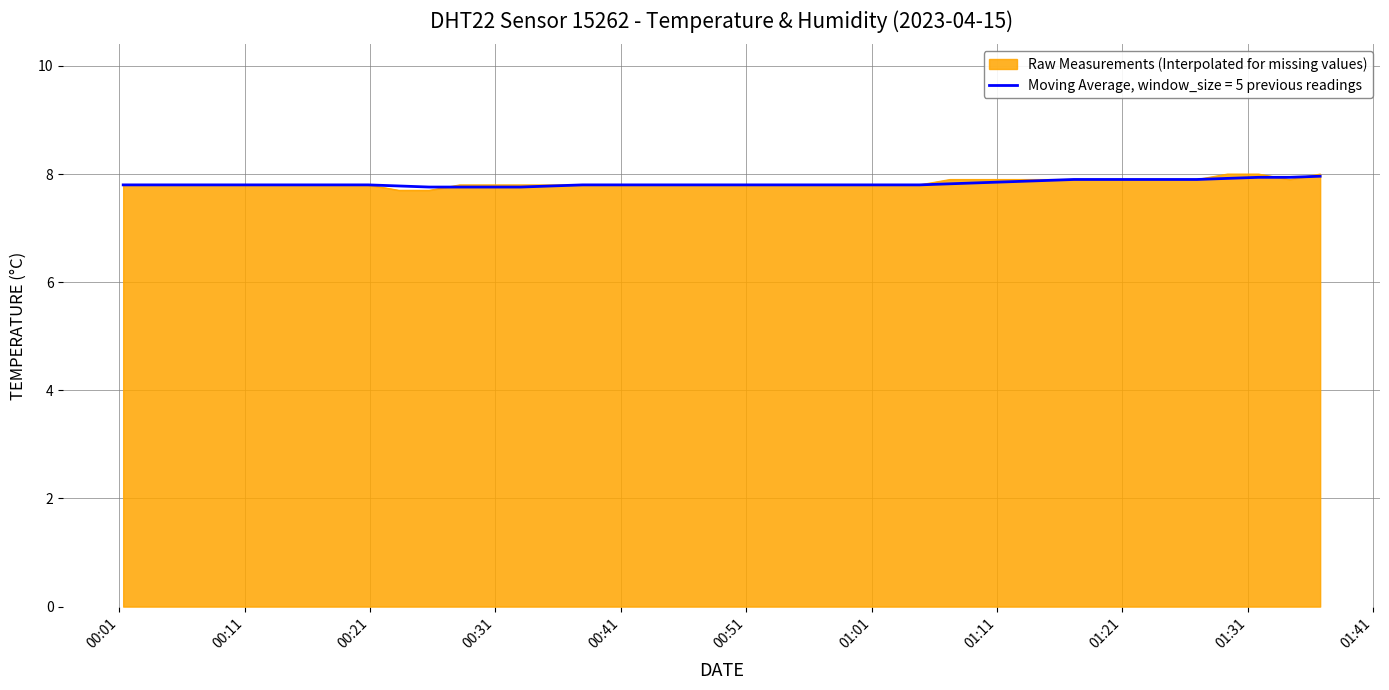

Rank the series by their average value, from lowest to highest.

Moving Average, window_size = 5 previous readings, Raw Measurements (Interpolated for missing values)